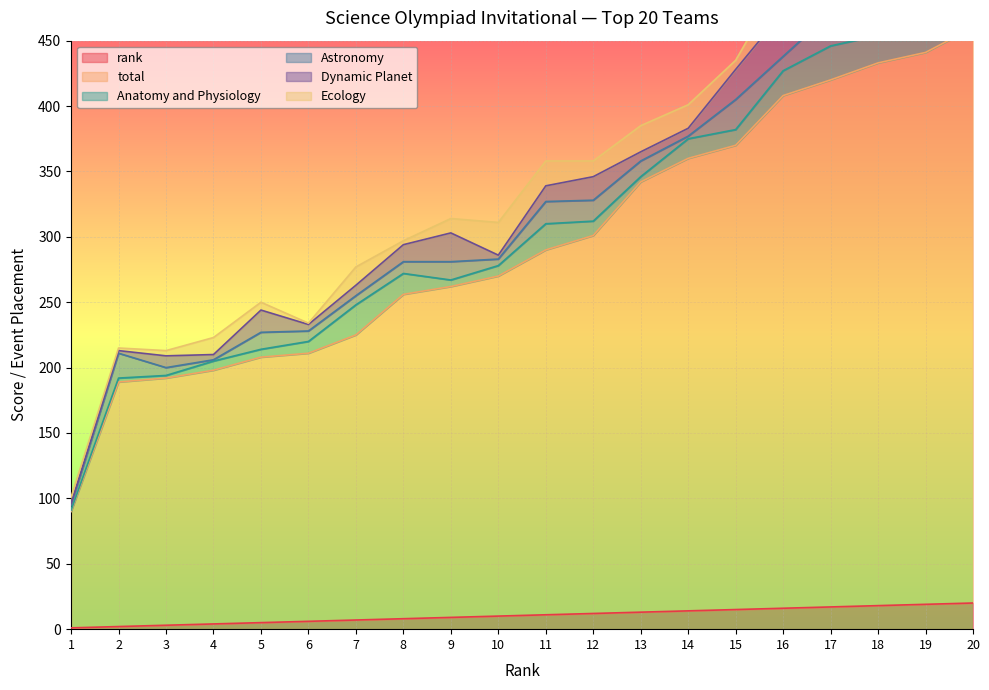

Reading left to right, transcribe all the data shown in this chart.

rank: 1	2	3	4	5	6	7	8	9	10	11	12	13	14	15	16	17	18	19	20
total: 89	187	189	194	203	205	218	248	253	260	279	289	329	346	355	392	403	415	422	440
Anatomy and Physiology: 1	3	2	7	6	9	23	16	5	8	20	11	4	15	12	19	26	21	24	13
Astronomy: 4	19	6	1	13	8	7	9	14	5	17	16	12	2	23	11	25	38	20	36
Dynamic Planet: 1	2	9	4	17	5	8	13	22	3	12	18	7	6	23	34	31	15	14	20
Ecology: 5	2	4	13	6	1	14	3	11	25	19	12	20	18	7	26	30	8	22	9